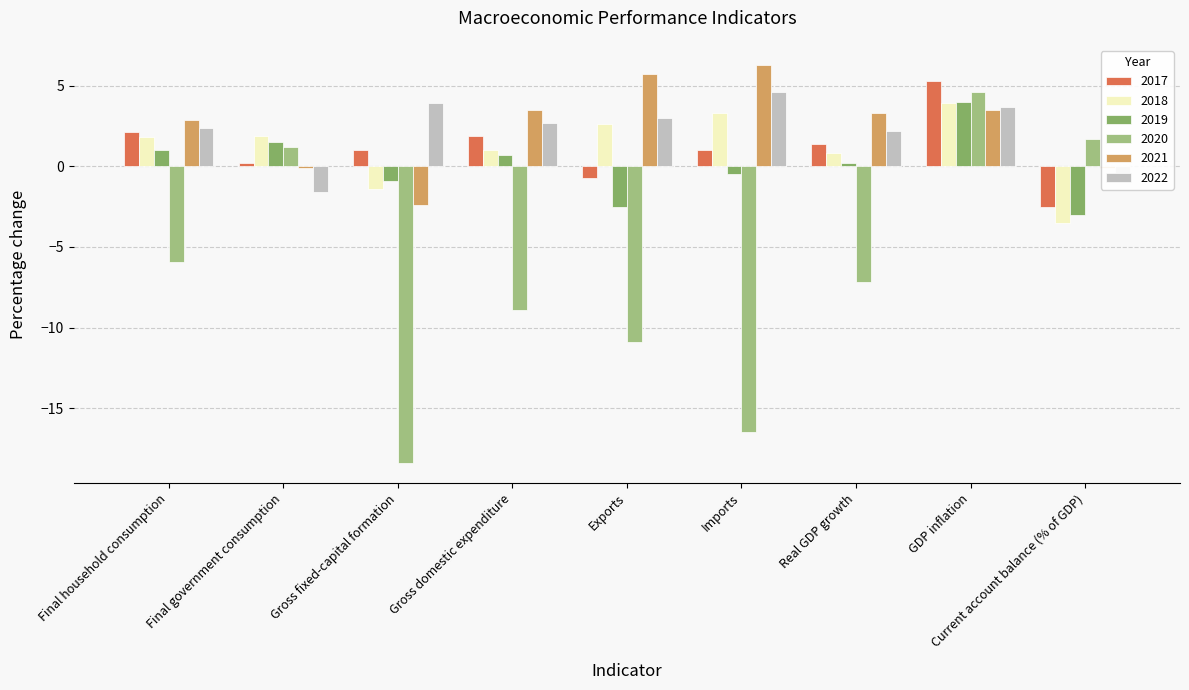

How many data points does each series have?

9